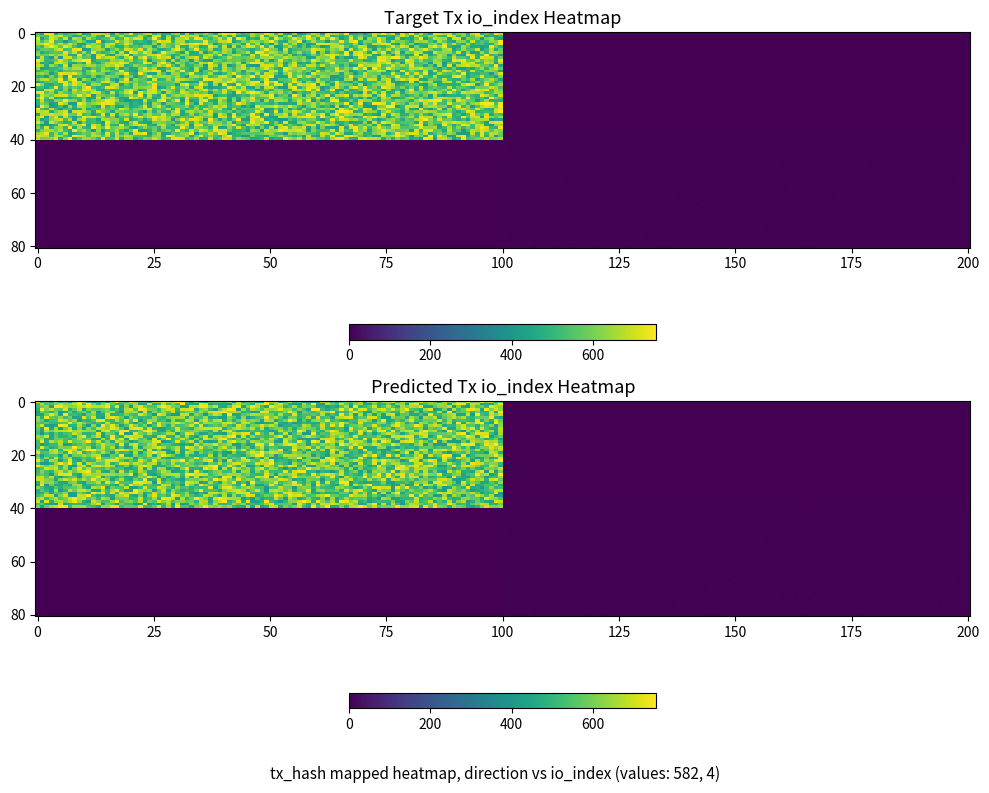

Is it true that cdf73e82112da5c3ad4c91bd72b0e6ff135d789 equals 4 at io_index?

True